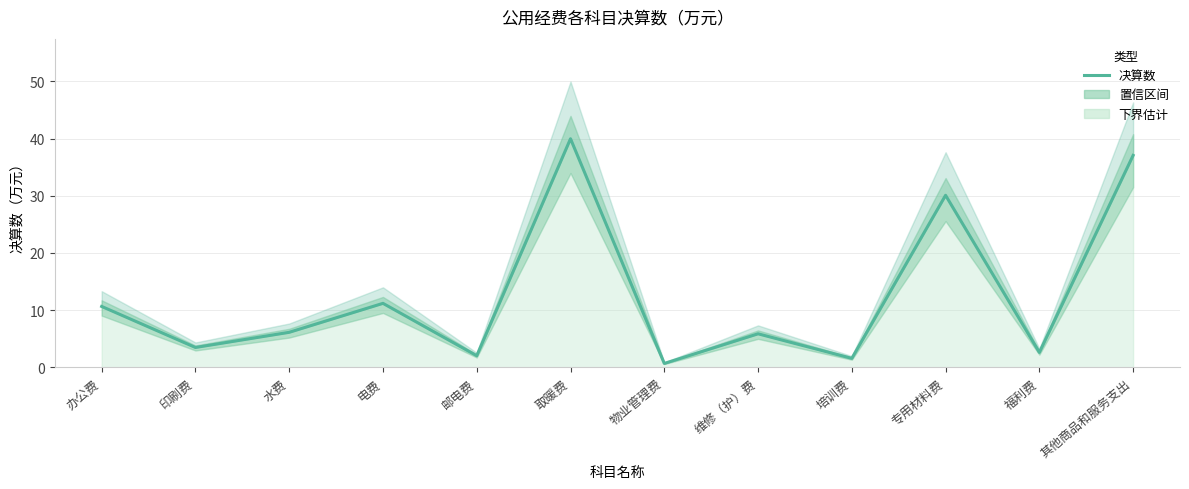

The chart shows a value of 69.3 at 取暖费. True or false?

False